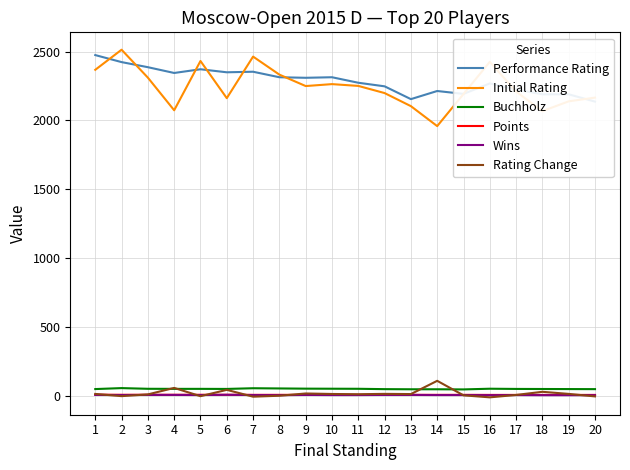

What is the greatest value displayed?

2514.0